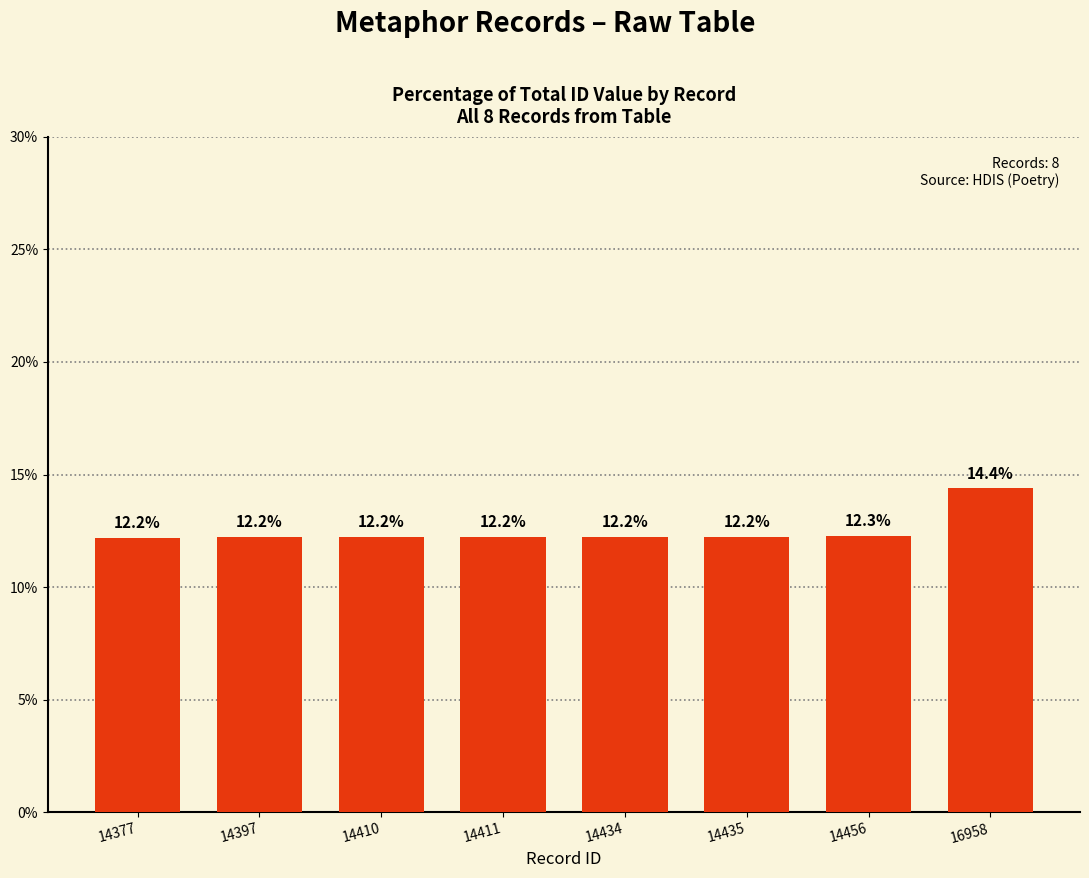

Reading right to left, extract all data points from this chart.

16958=14.4	14456=12.3	14435=12.2	14434=12.2	14411=12.2	14410=12.2	14397=12.2	14377=12.2